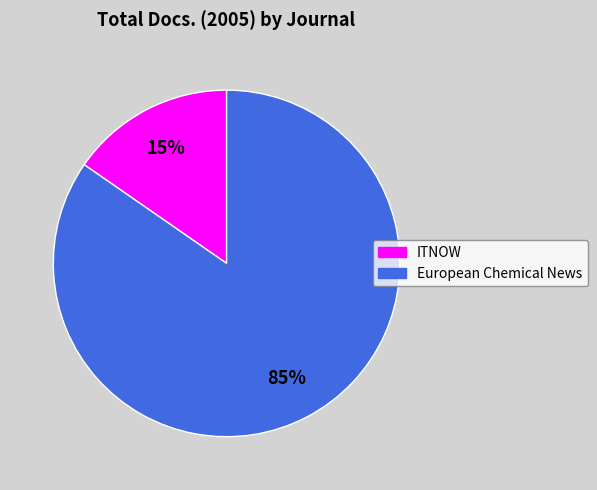

To the nearest percent, what percentage of the pie is European Chemical News?

85%